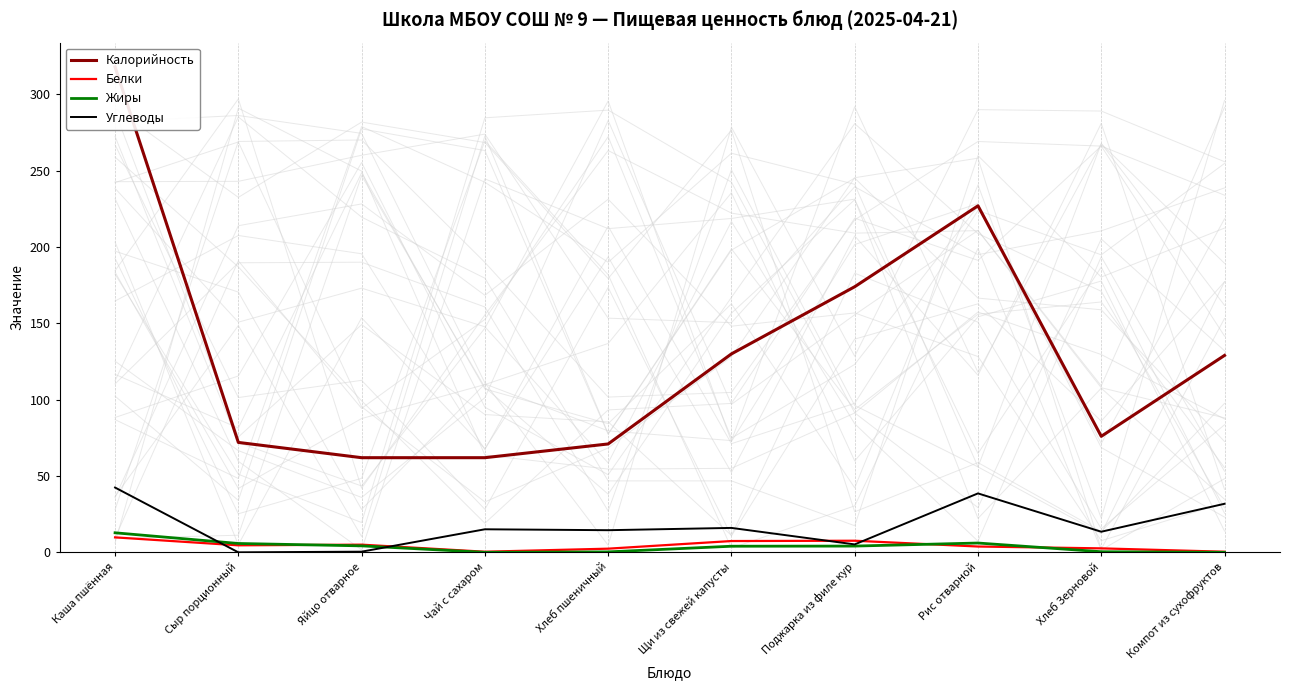

How many positive values does the Углеводы series have?

9